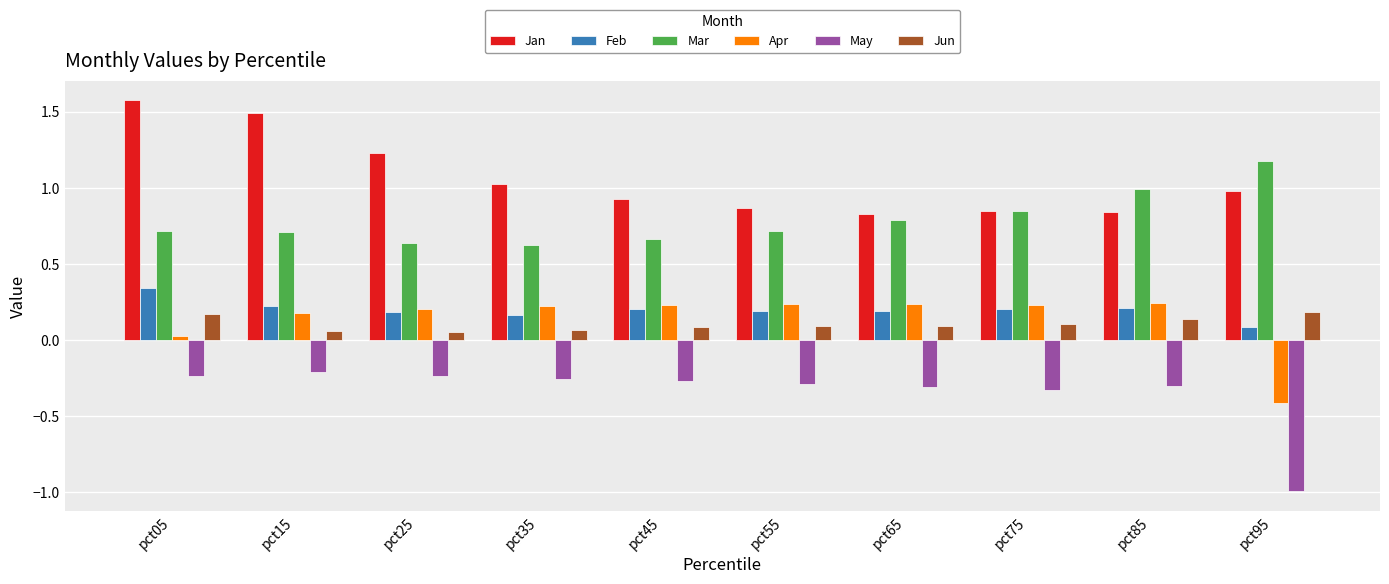

What is the sum of all Apr values?

1.4